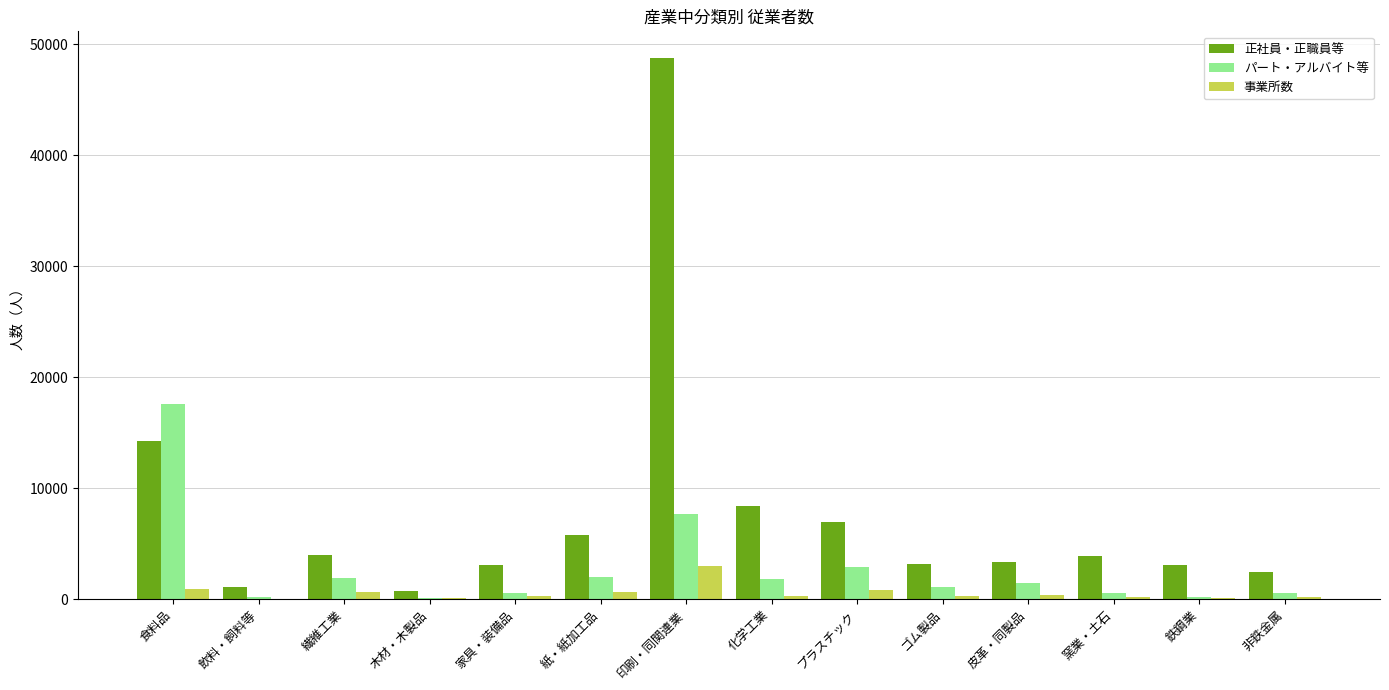

What is the greatest value displayed?

48711